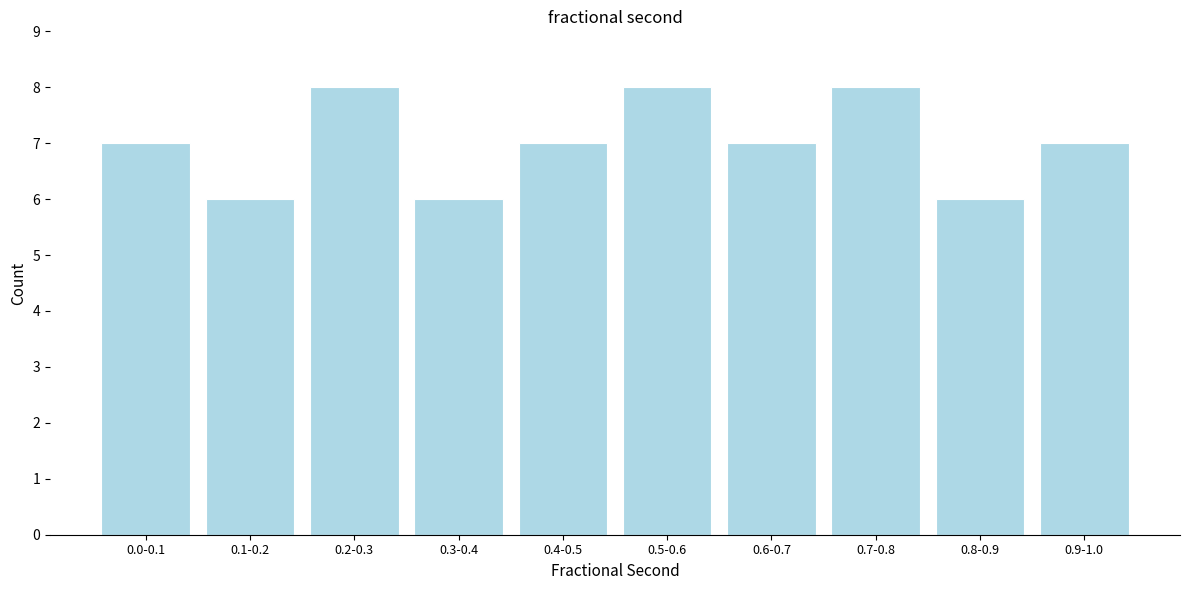

Reading left to right, extract all data points from this chart.

0.0-0.1=7	0.1-0.2=6	0.2-0.3=8	0.3-0.4=6	0.4-0.5=7	0.5-0.6=8	0.6-0.7=7	0.7-0.8=8	0.8-0.9=6	0.9-1.0=7